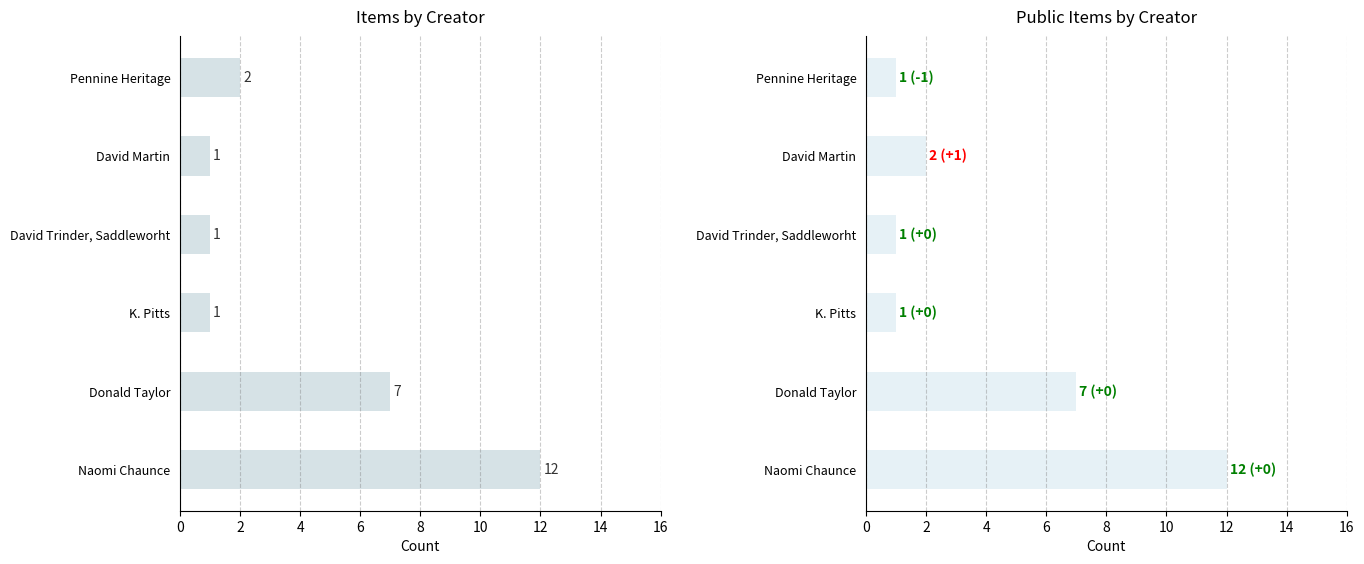

Which has a higher value, David Martin or Pennine Heritage?

Pennine Heritage